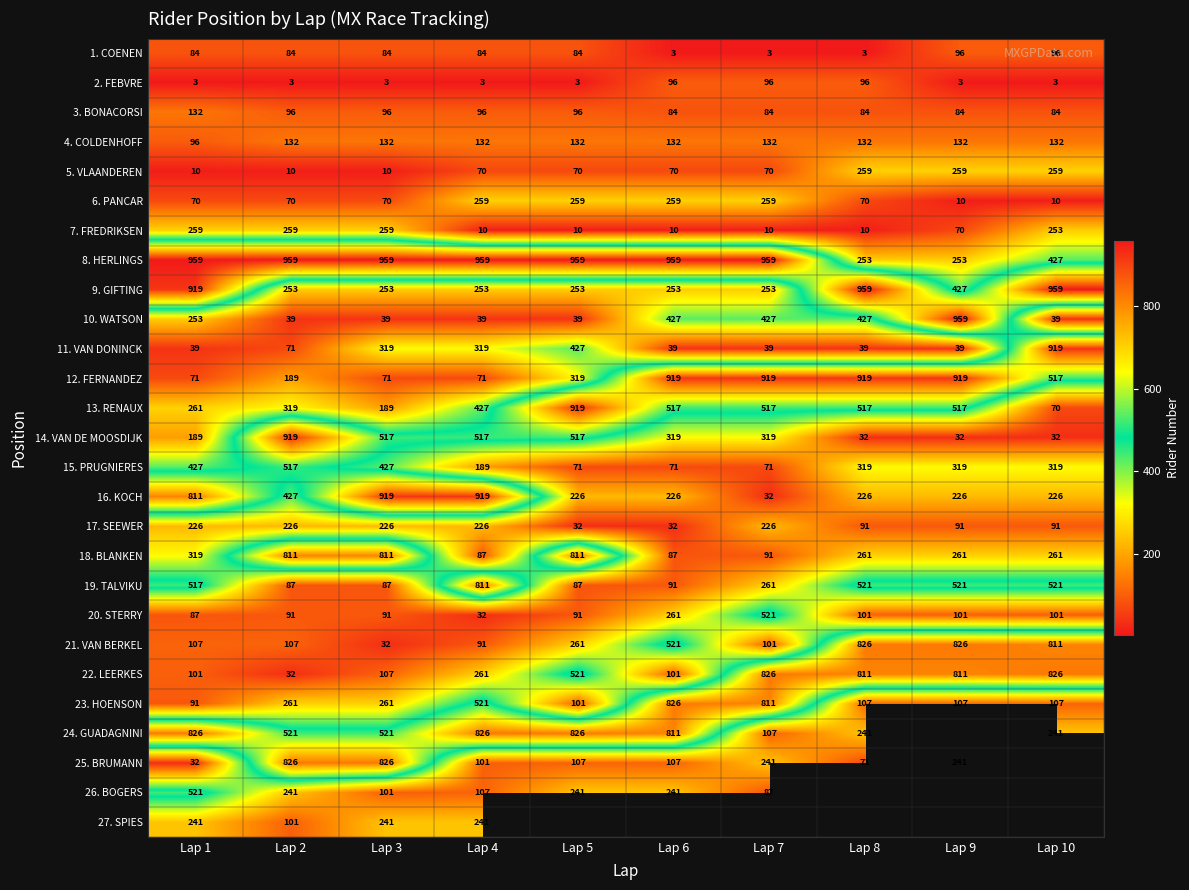

What is the lowest value of the 19. TALVIKU series?

87